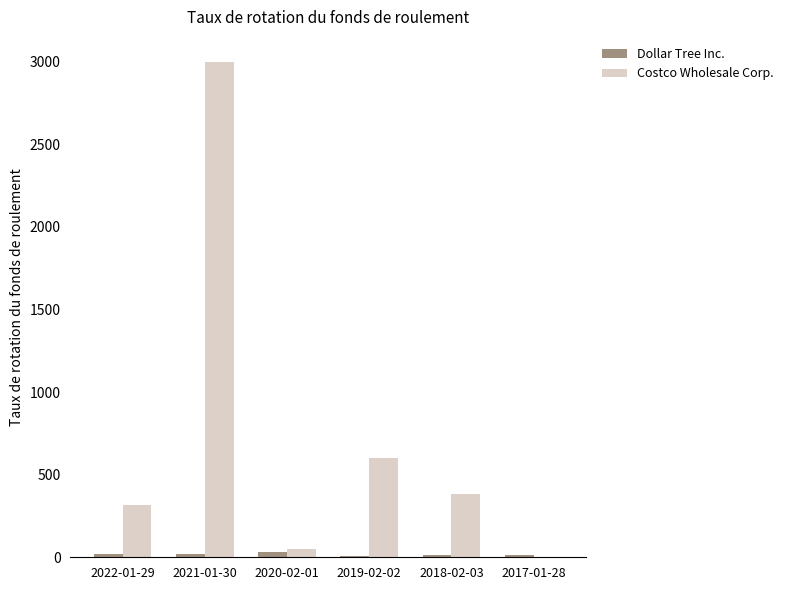

At which category is the sum across all series the highest?

2021-01-30